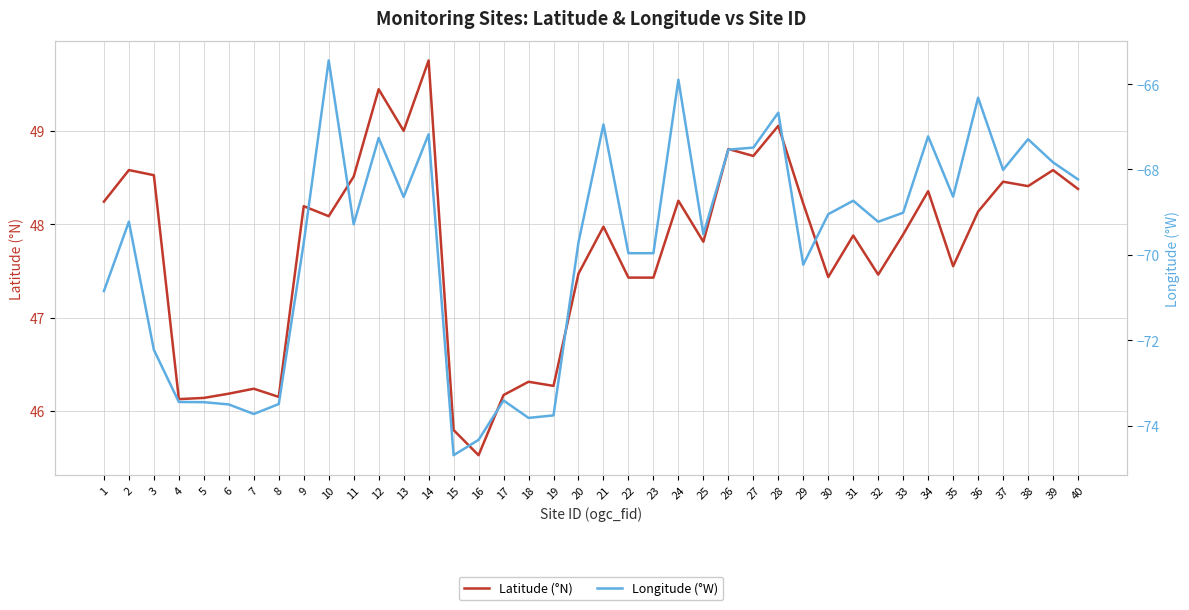

What is the minimum value for Latitude (°N)?

45.5